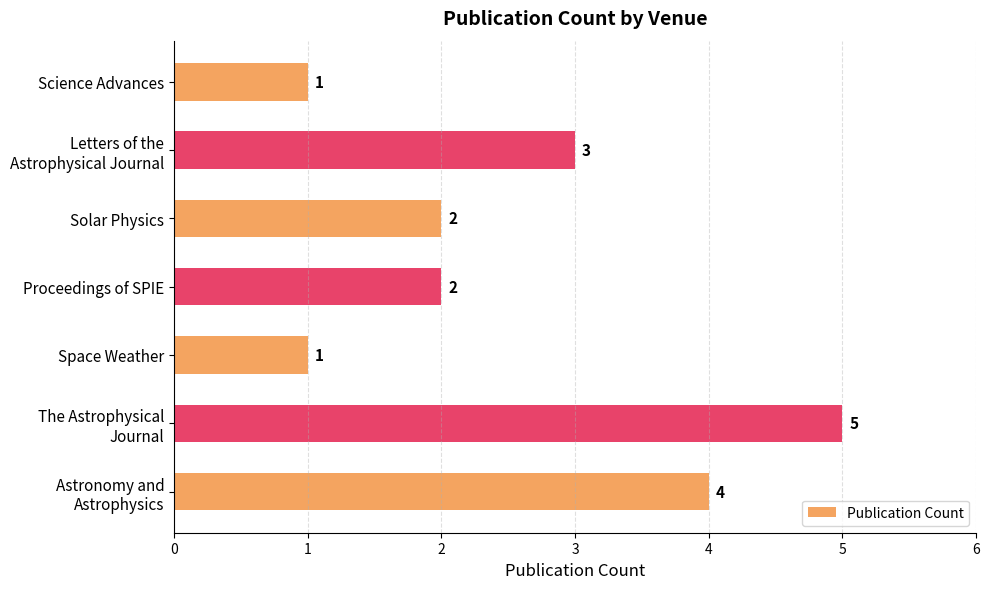

What is the label of the 3rd bar from the bottom?

Space Weather